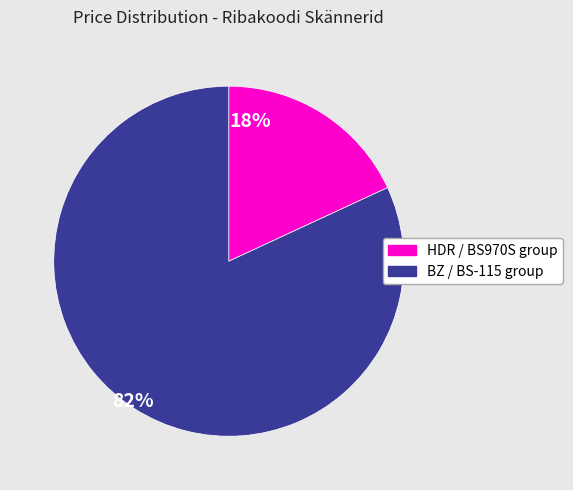

Does any single category account for the majority?

Yes